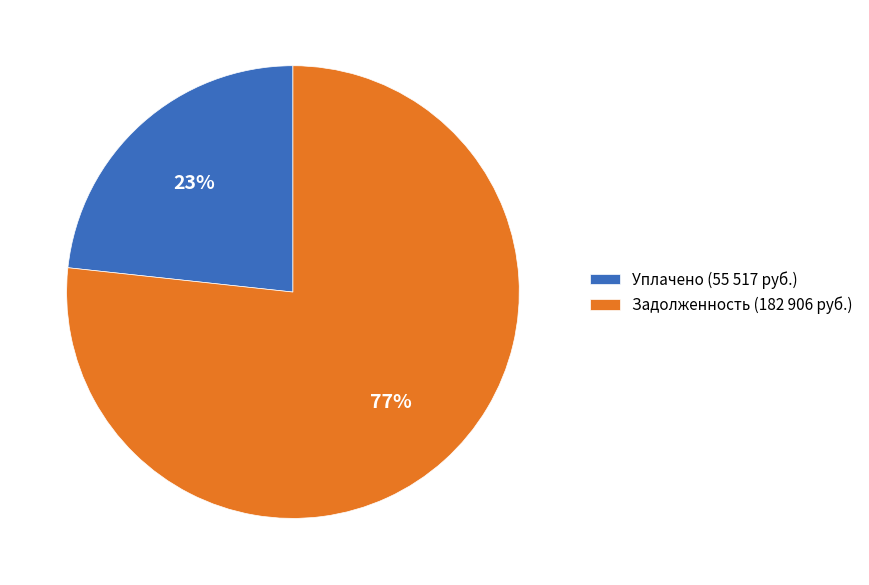

Which slice is the largest?

Задолженность (182 906 руб.)